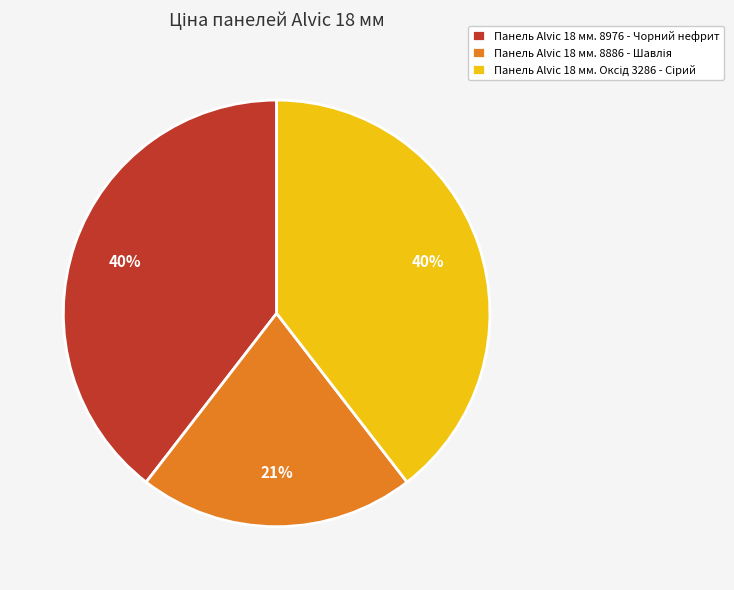

Does any single category account for the majority?

No